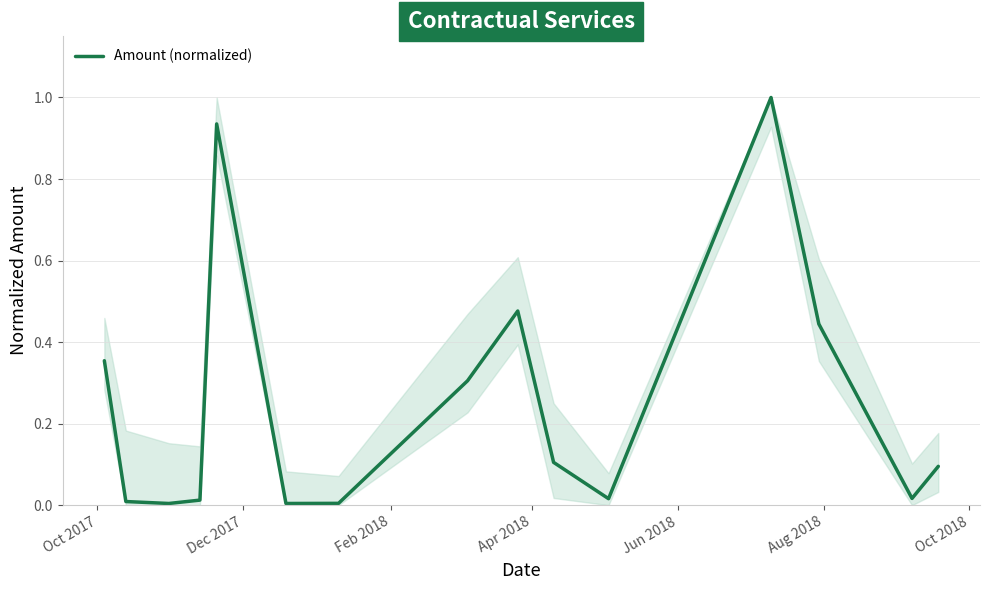

What is the greatest value displayed?

1.0